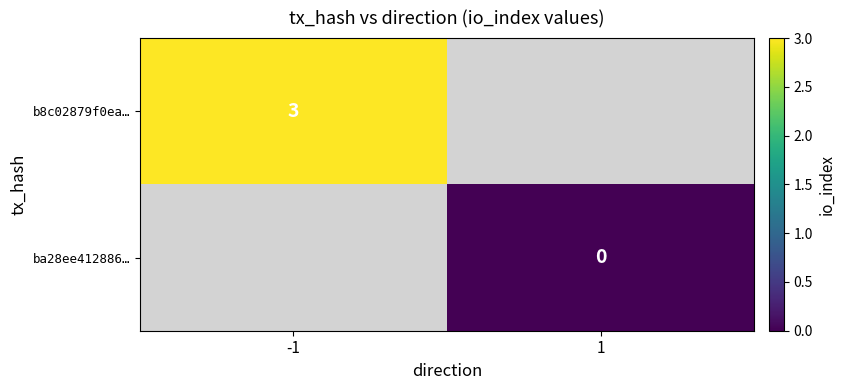

Which label corresponds to the largest value in the chart?

-1